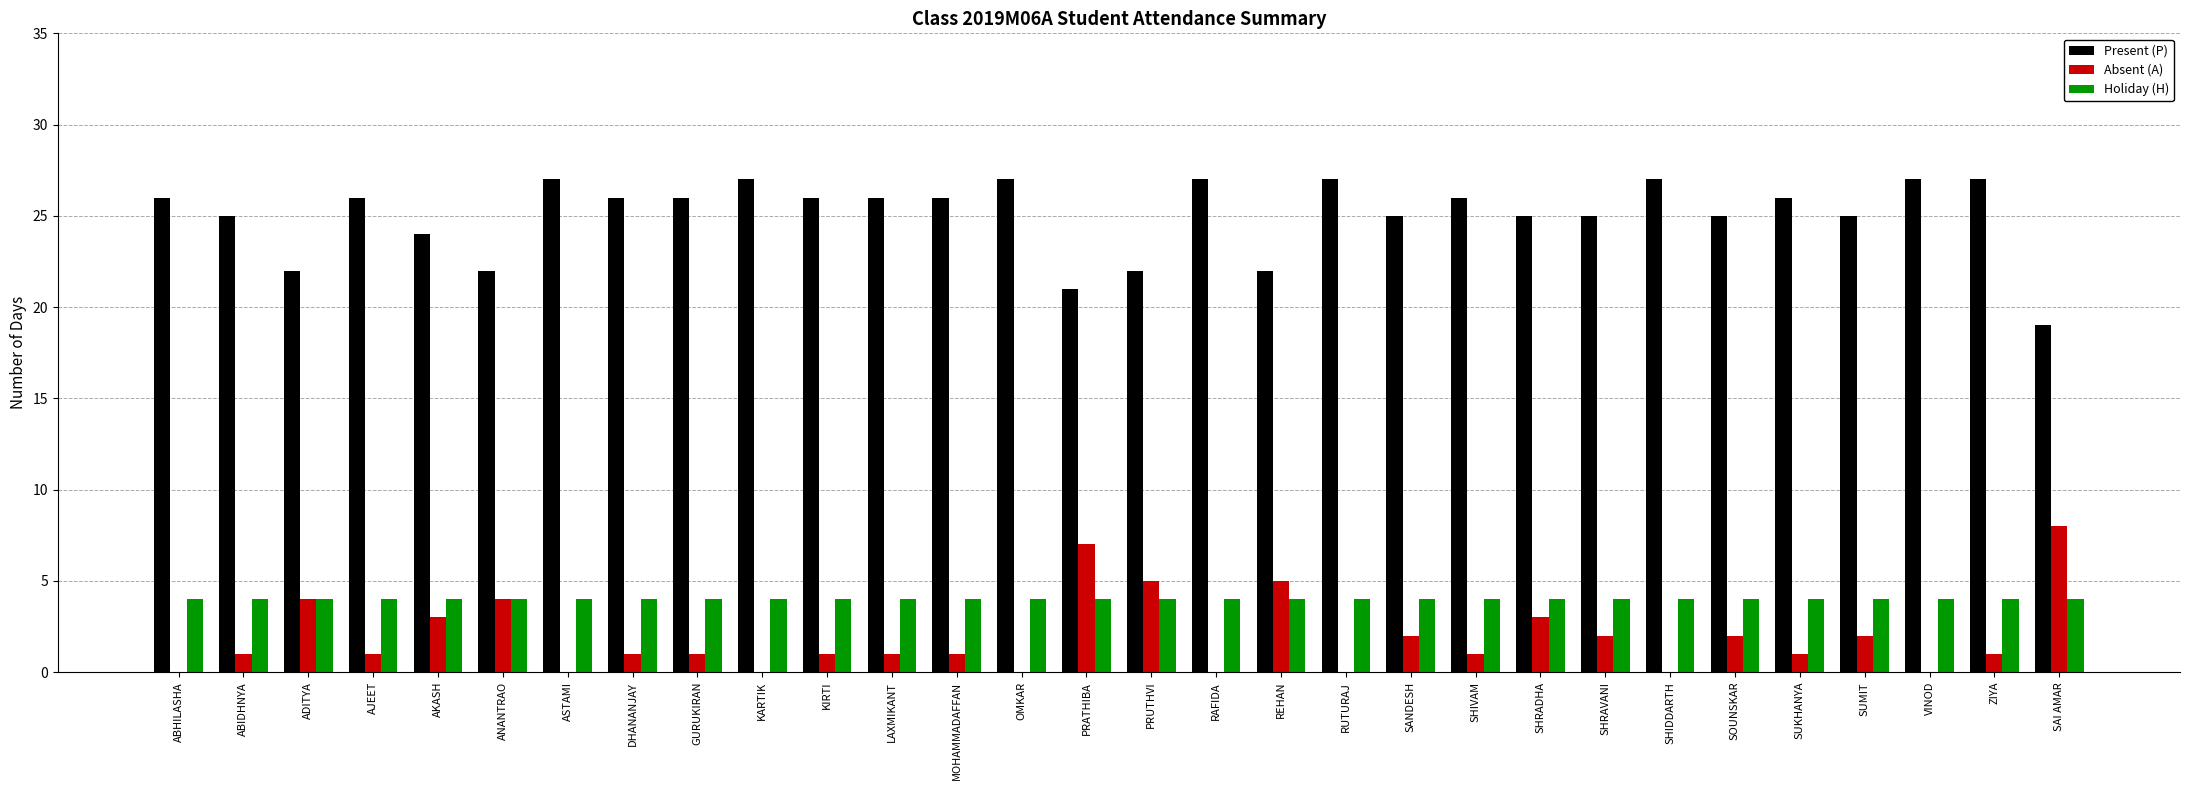

What value does the Present (P) series have at DHANANJAY?

26